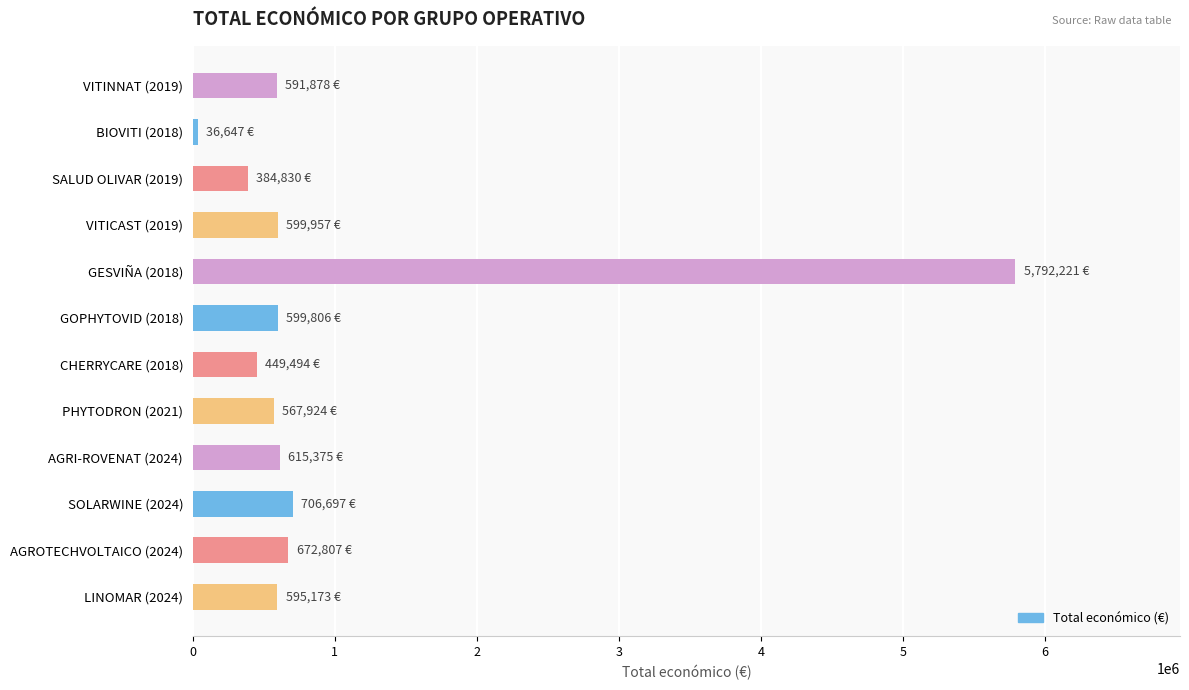

What is the difference between the second highest and second lowest values?

321867